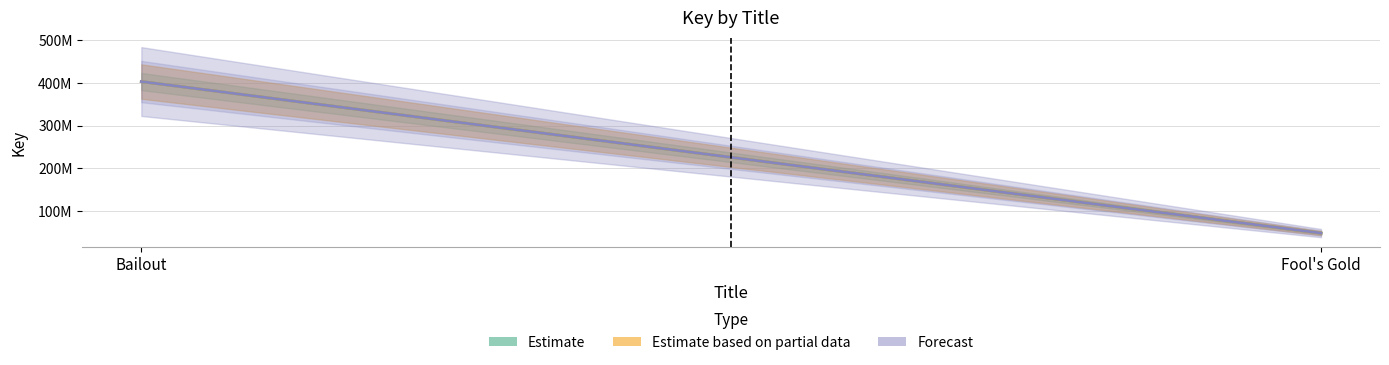

Count the number of categories in the chart.

2